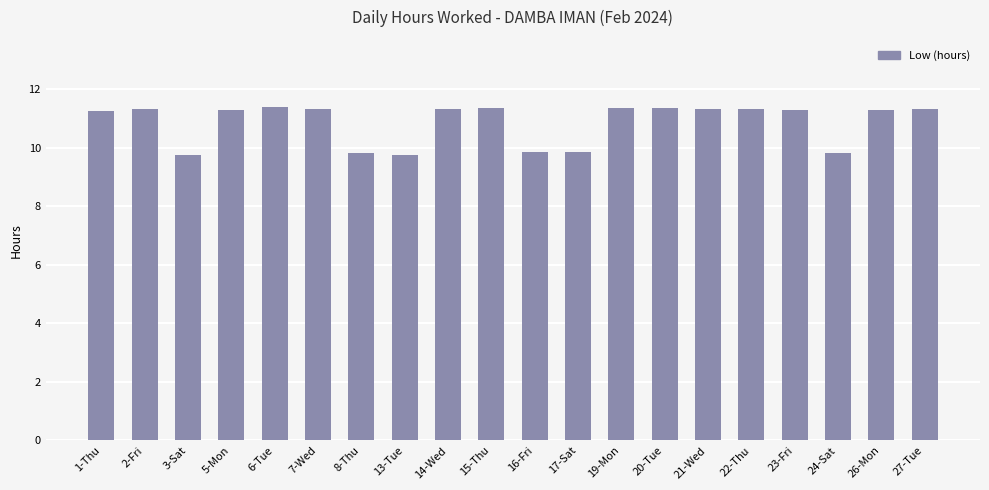

What is the smallest value displayed?

9.8